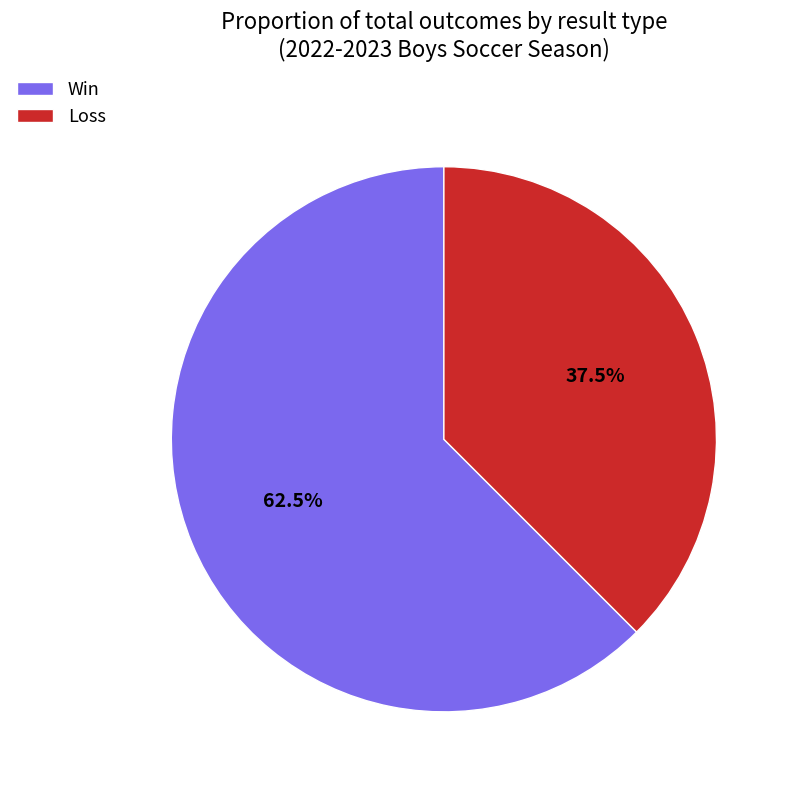

What is the smallest slice in the pie chart?

Loss